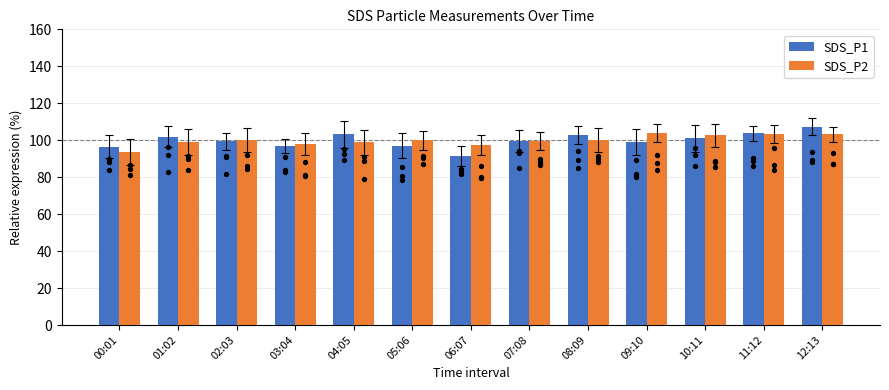

What is the total value across all series at 06:07?

188.9